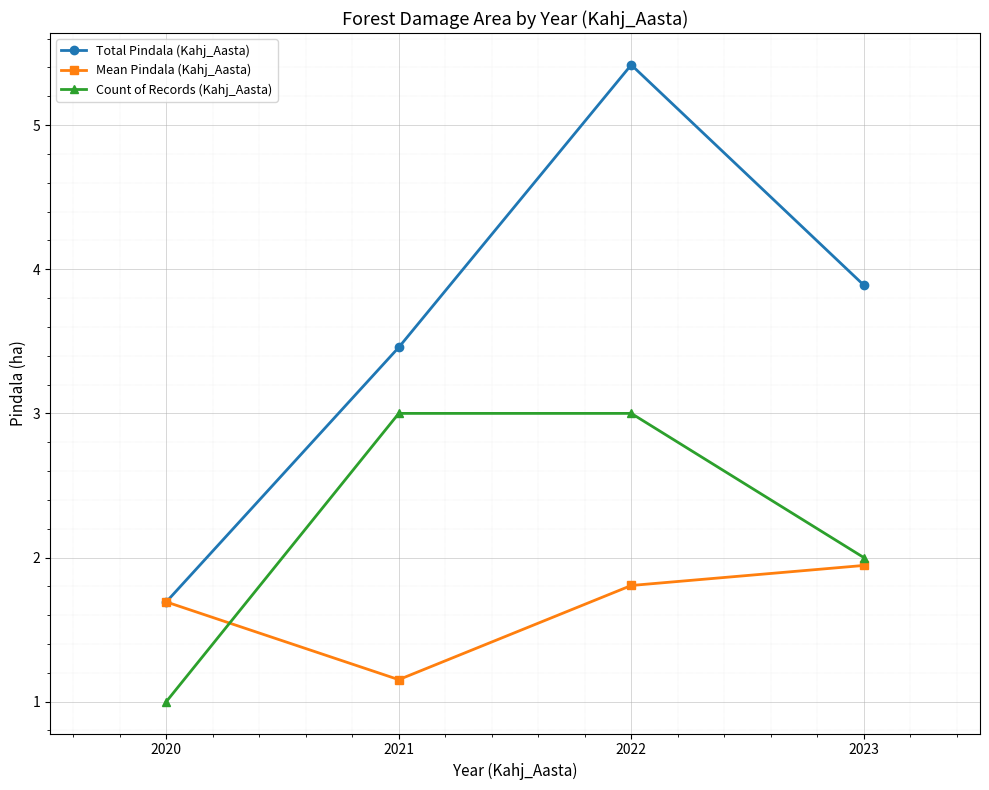

Which category has the lowest value in the Mean Pindala (Kahj_Aasta) series?

2021